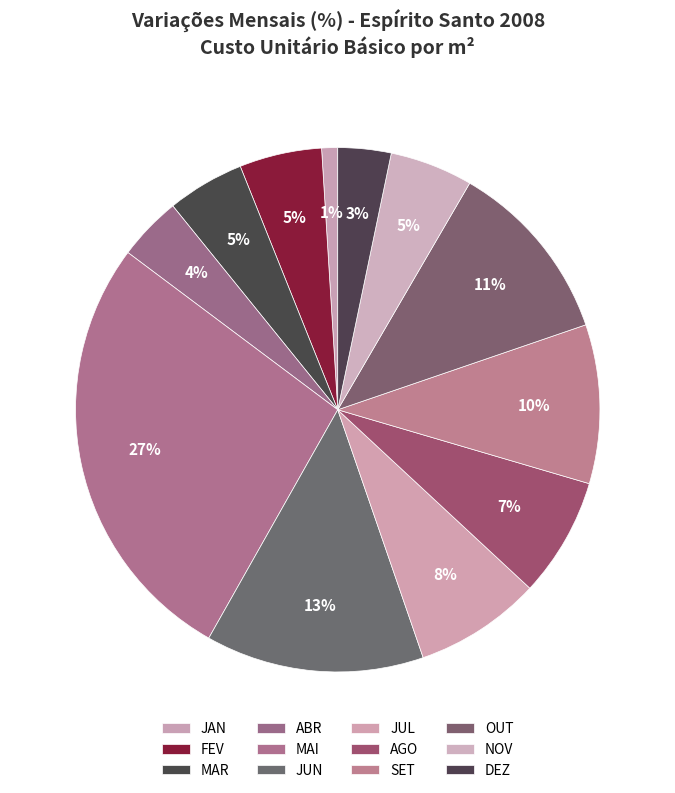

Is it true that SET is 1% of the pie?

False